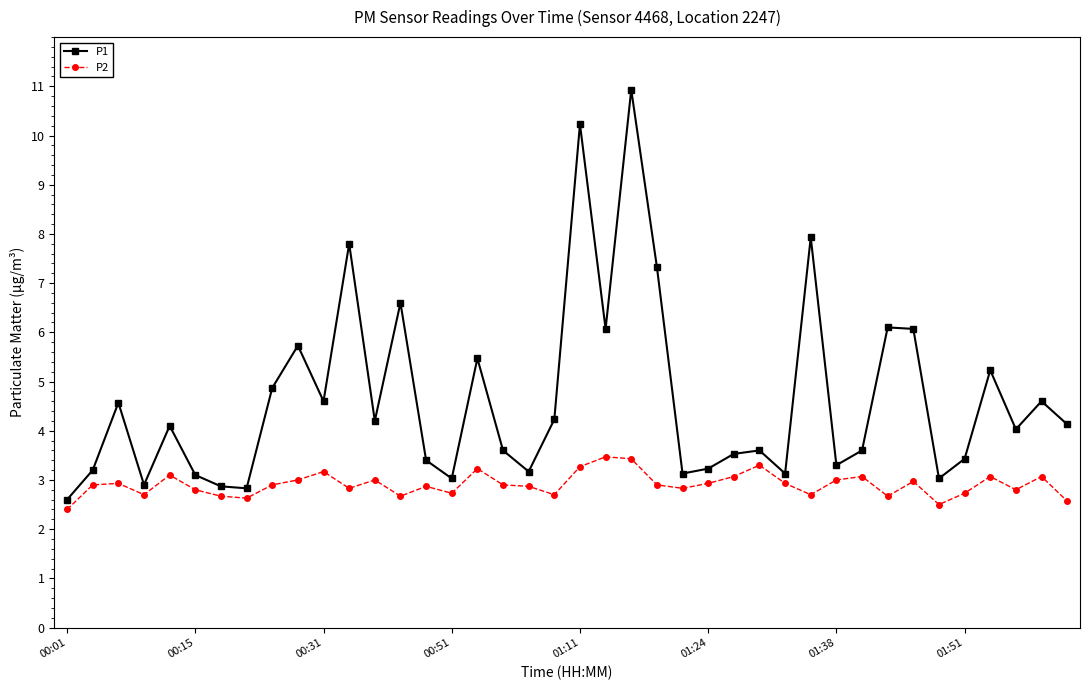

What is the minimum value for P1?

2.6